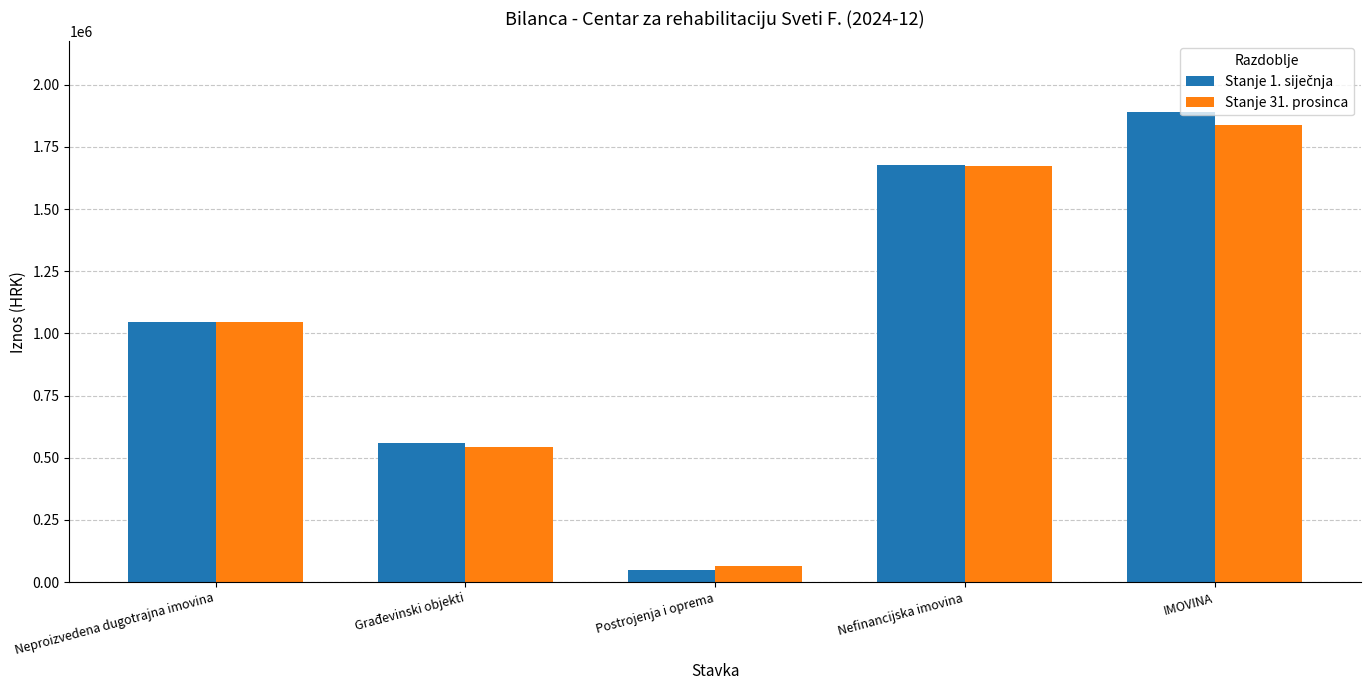

Where does the Stanje 31. prosinca series first go above 1044820?

Neproizvedena dugotrajna imovina